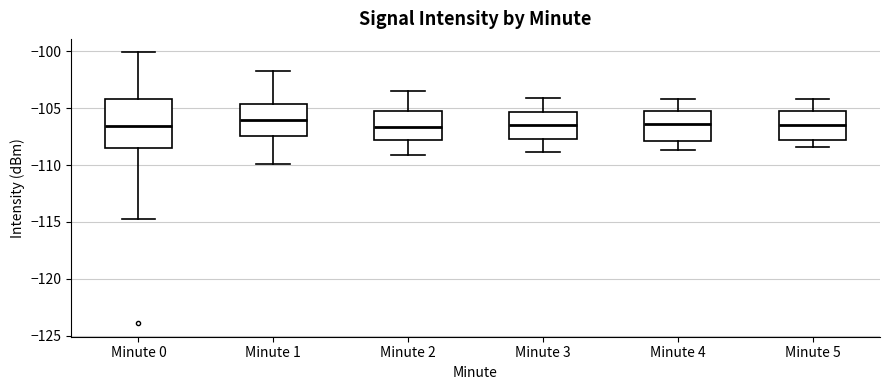

Where does the upper whisker of the box for Minute 3 end on the y-axis? The values are not printed on the chart, so give them approximately, as read against the axis.

-104.0